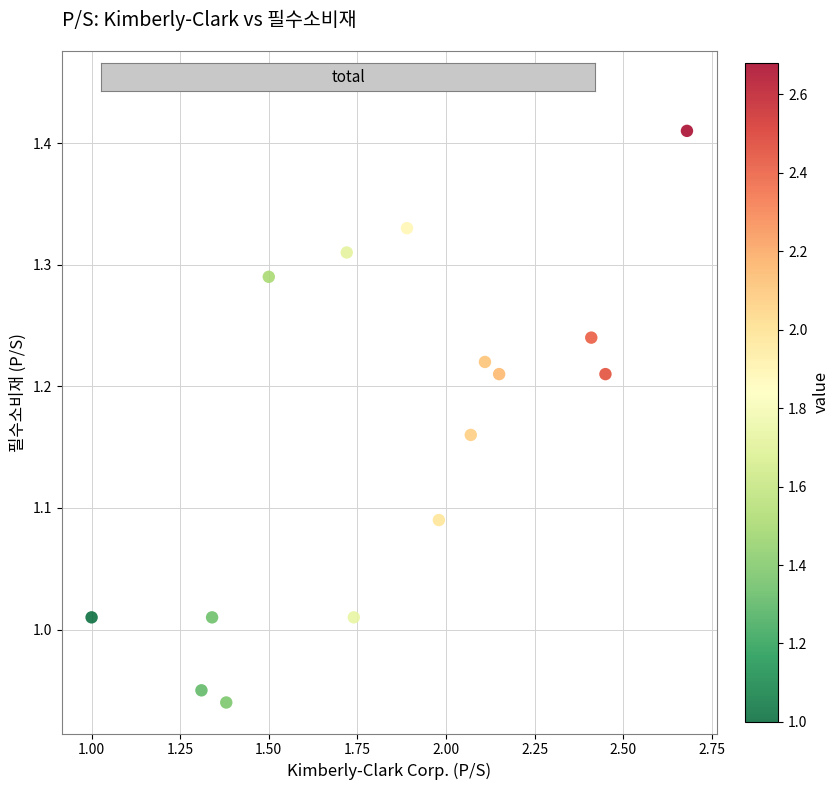

What is the range of X values (max minus min)?

1.7